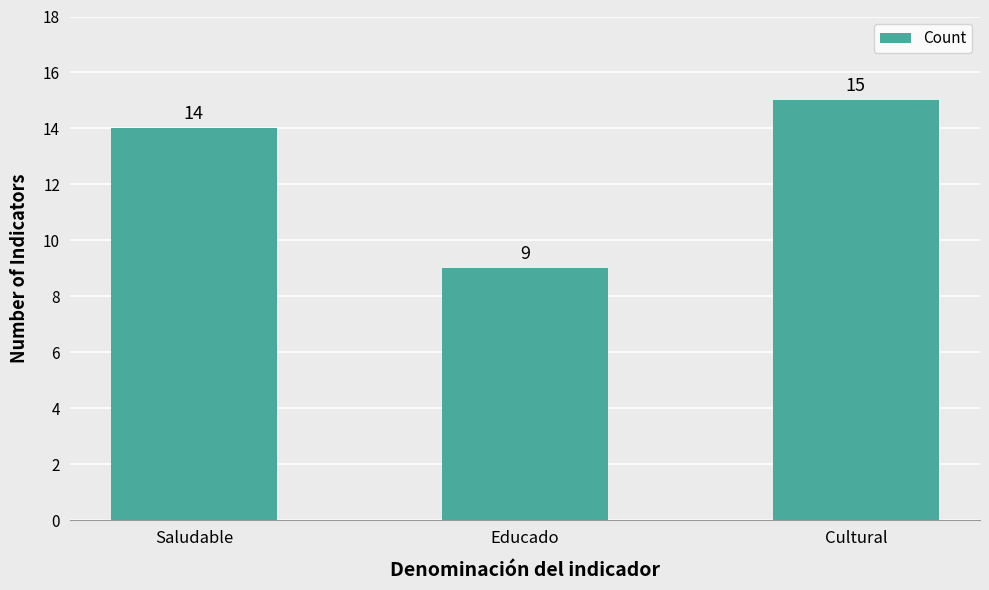

Rank the categories by value from lowest to highest.

Educado, Saludable, Cultural